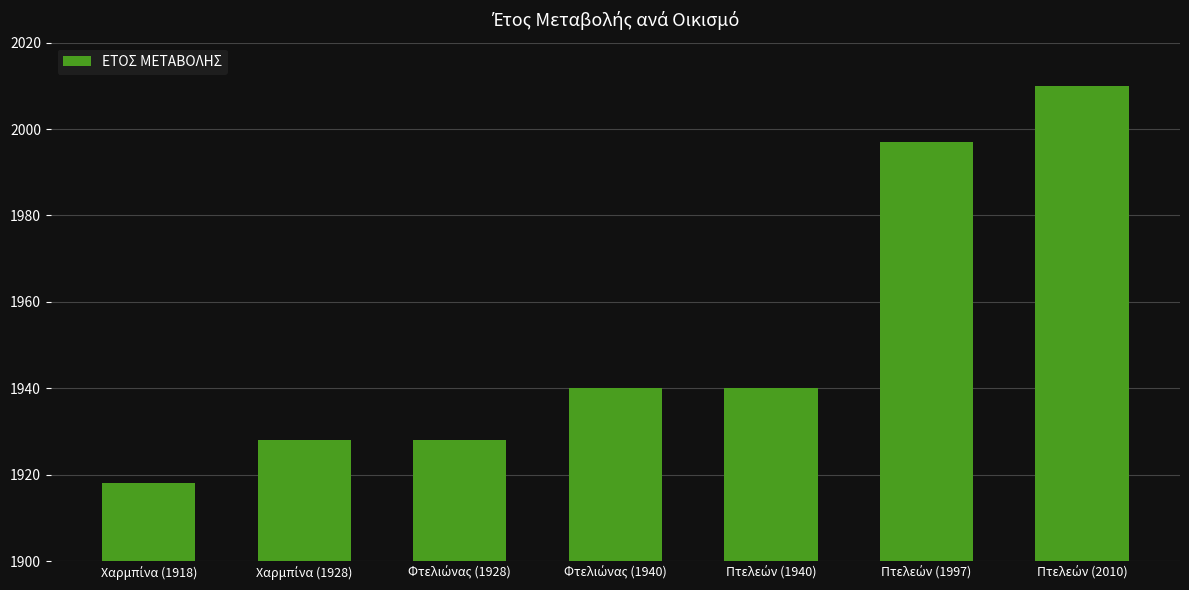

What is the smallest value displayed?

1918